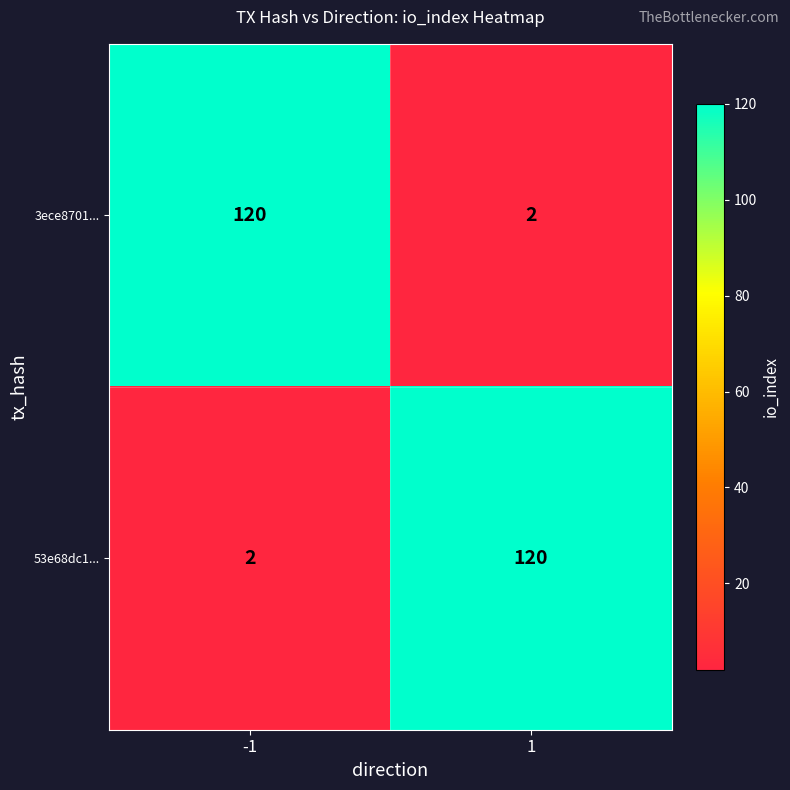

How many distinct data groups are displayed?

2